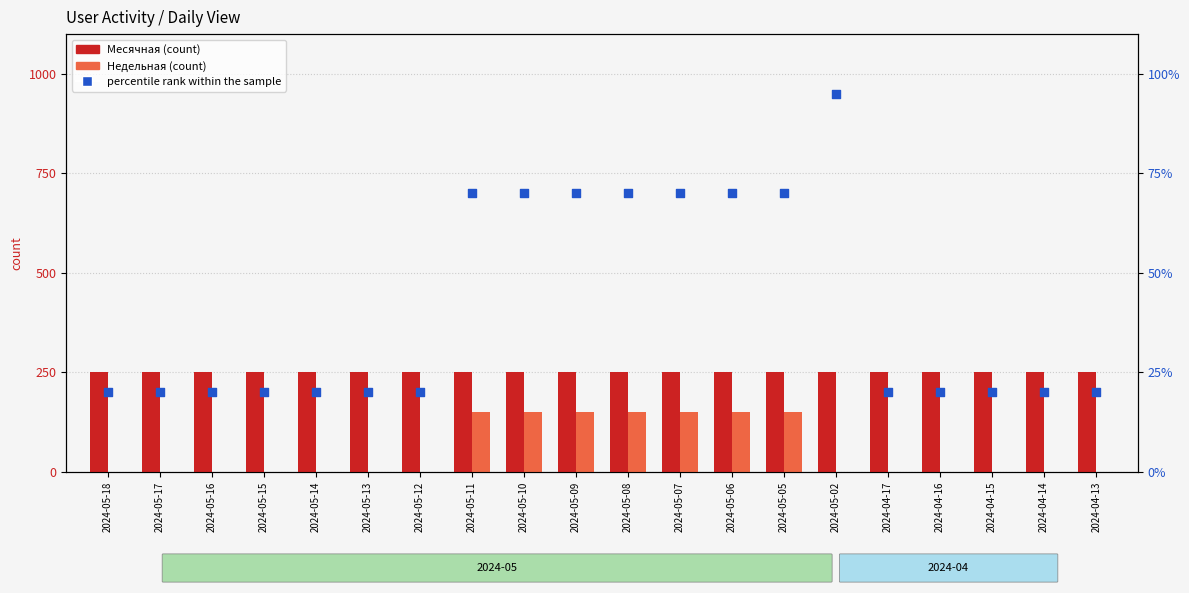

What is the total value across all series at 2024-04-13?

270